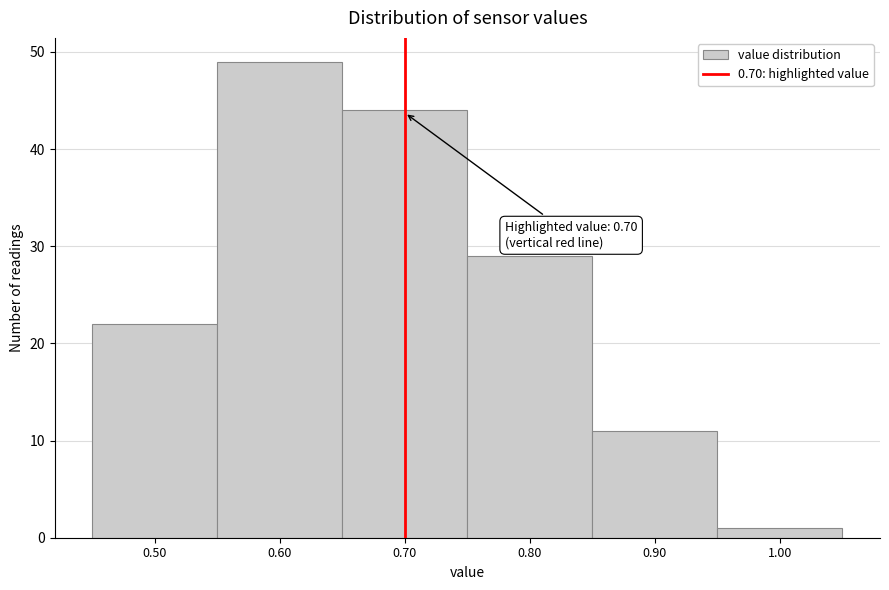

Which range on the x-axis has the tallest bar?

0.55 to 0.65